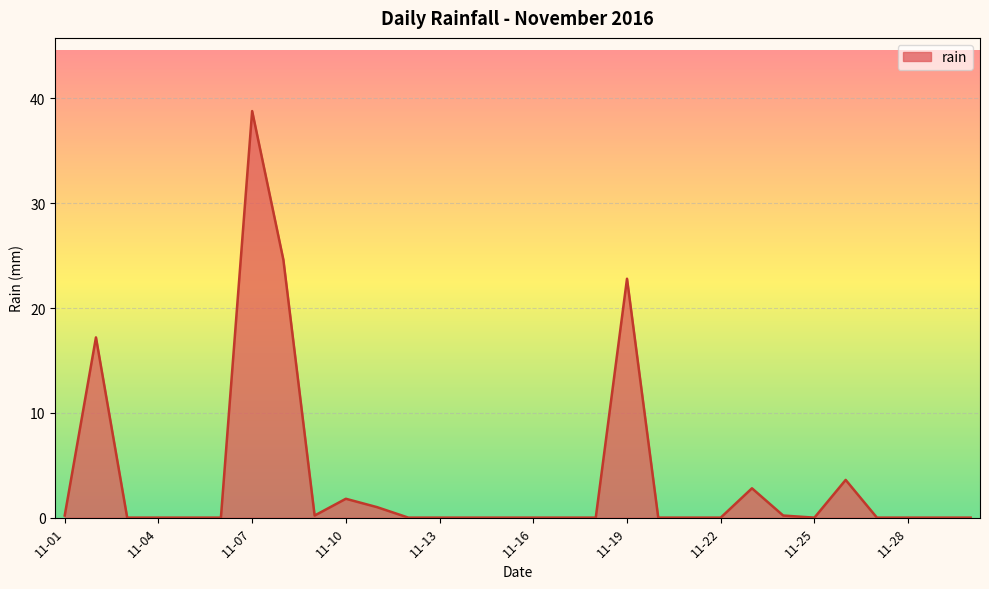

What is the difference between the maximum and minimum values?

38.8